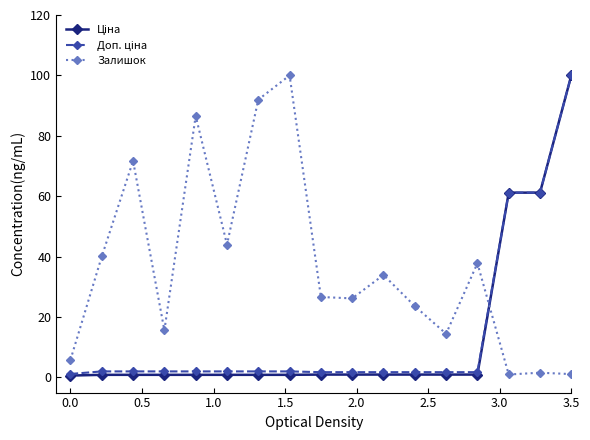

How many lines are shown in the chart?

3